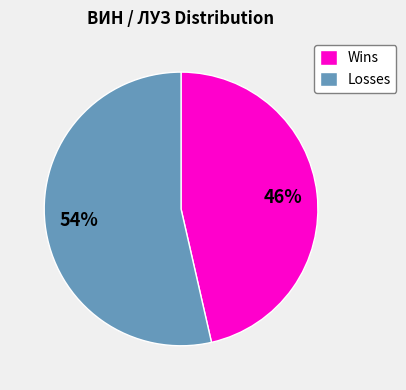

To the nearest percent, what portion does Losses represent?

54%